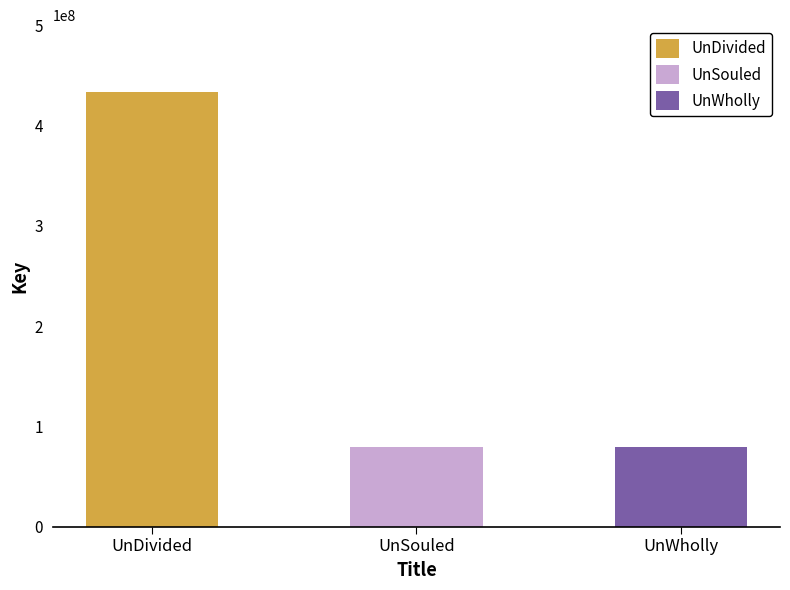

What position from the left is UnWholly?

3